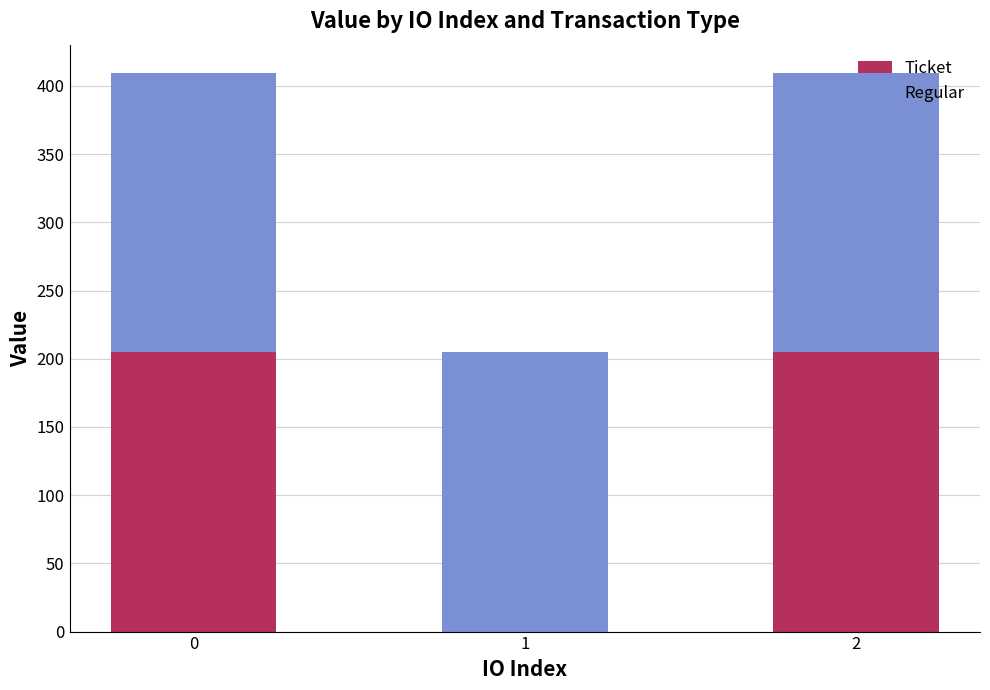

What is the sum of the Ticket values at 2 and 1?

204.9